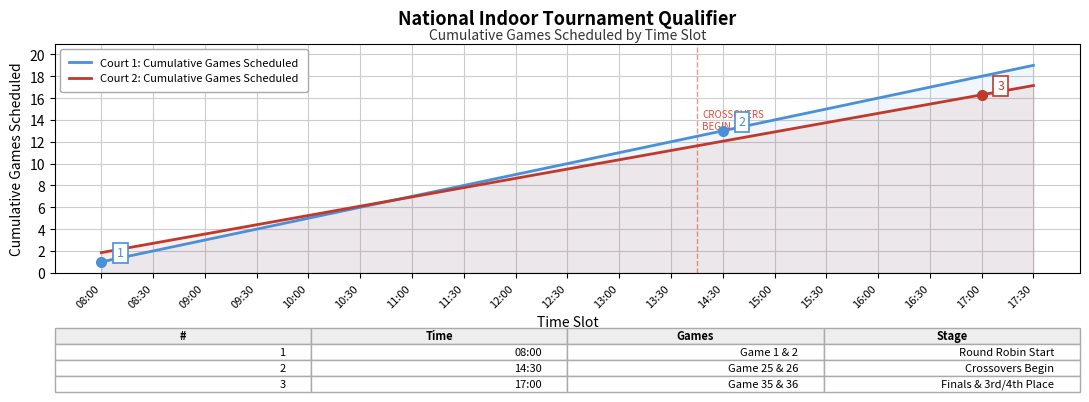

At how many categories does at least one series exceed 4?

16